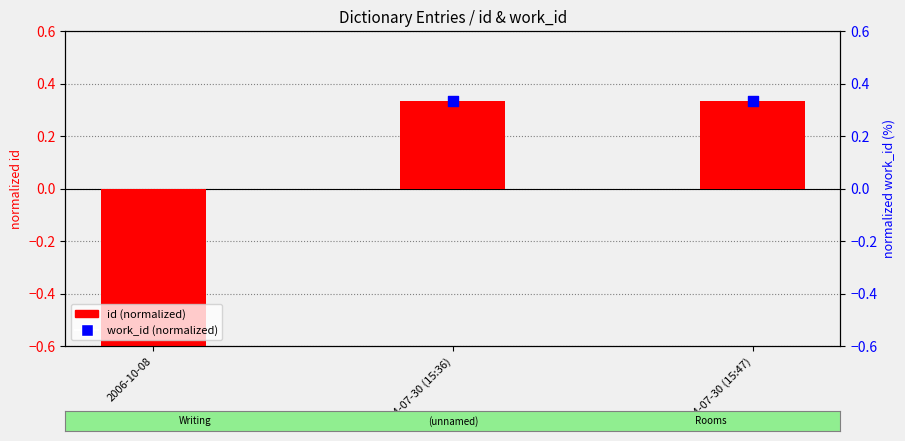

Is the value of id (normalized) at 2006-10-08 greater than the value of work_id (normalized) at 2014-07-30 (15:47)?

No